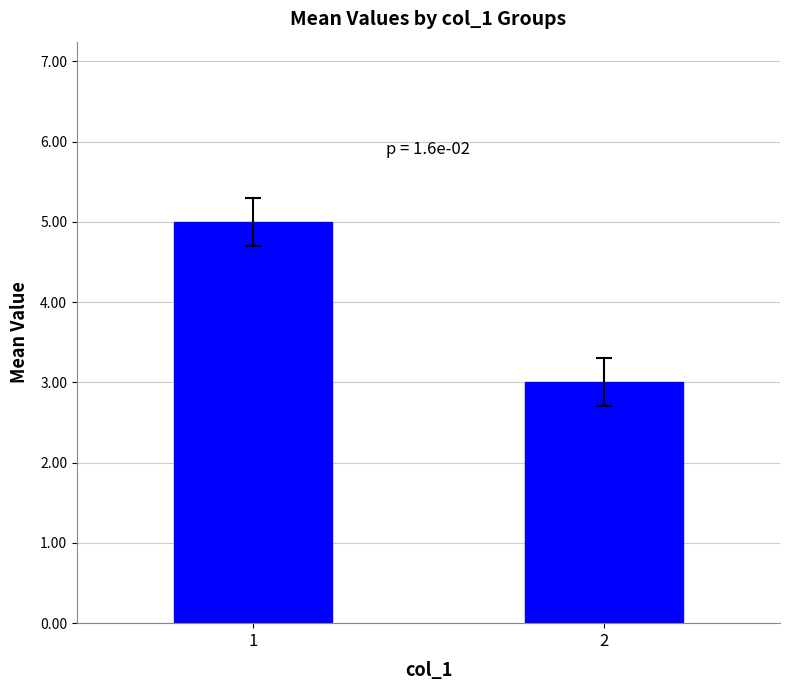

Reading left to right, transcribe all the data shown in this chart.

1=5	2=3